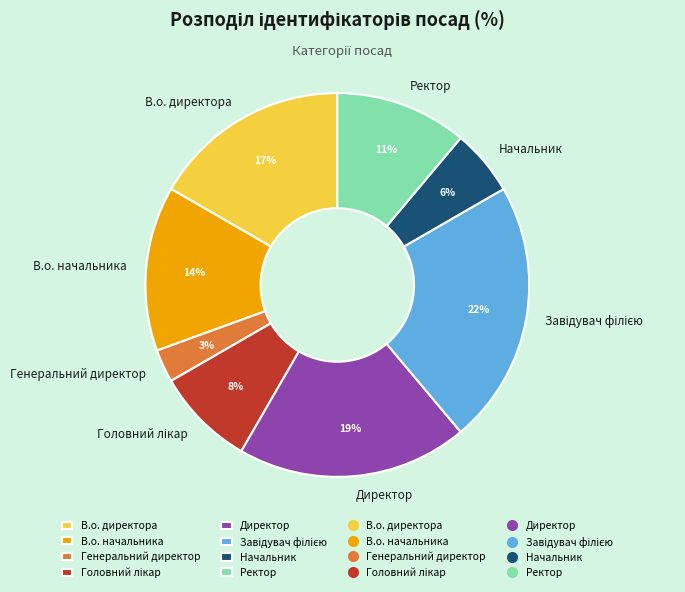

What is the smallest slice in the pie chart?

Генеральний директор